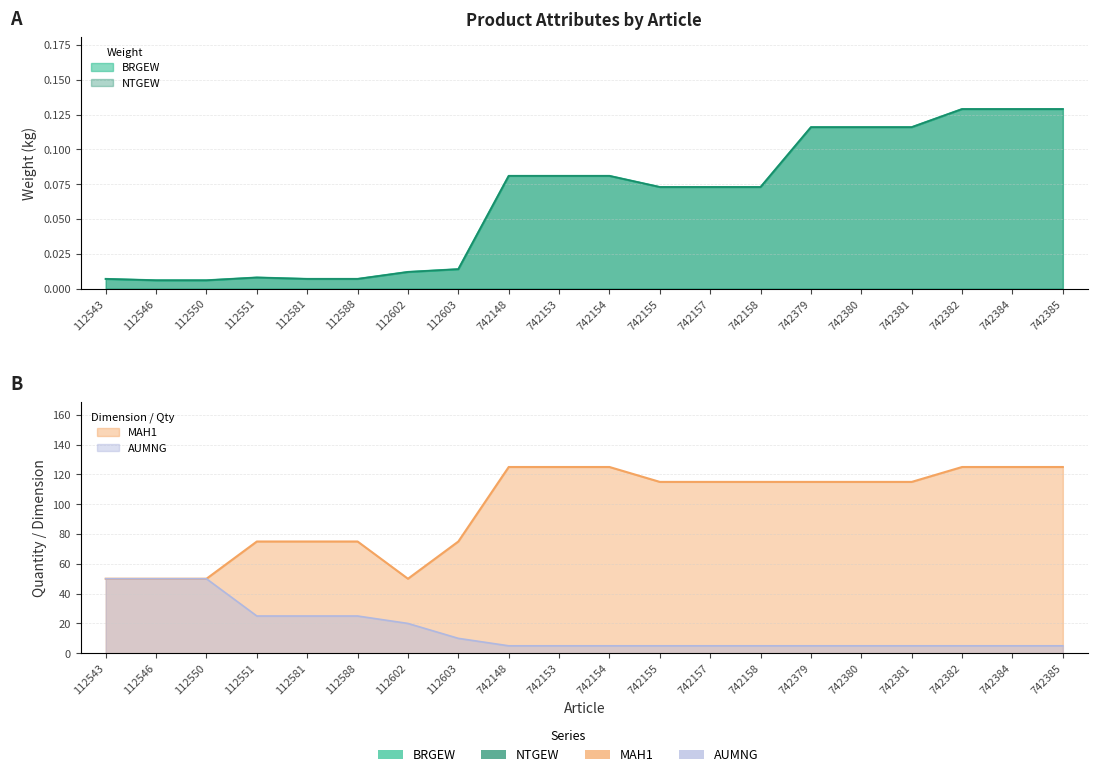

Reading right to left, what are all the values shown in this chart?

BRGEW: 0.1	0.1	0.1	0.1	0.1	0.1	0.1	0.1	0.1	0.1	0.1	0.1	0.0	0.0	0.0	0.0	0.0	0.0	0.0	0.0
NTGEW: 0.1	0.1	0.1	0.1	0.1	0.1	0.1	0.1	0.1	0.1	0.1	0.1	0.0	0.0	0.0	0.0	0.0	0.0	0.0	0.0
MAH1: 125.0	125.0	125.0	115.0	115.0	115.0	115.0	115.0	115.0	125.0	125.0	125.0	75.0	50.0	75.0	75.0	75.0	50.0	50.0	50.0
AUMNG: 5.0	5.0	5.0	5.0	5.0	5.0	5.0	5.0	5.0	5.0	5.0	5.0	10.0	20.0	25.0	25.0	25.0	50.0	50.0	50.0